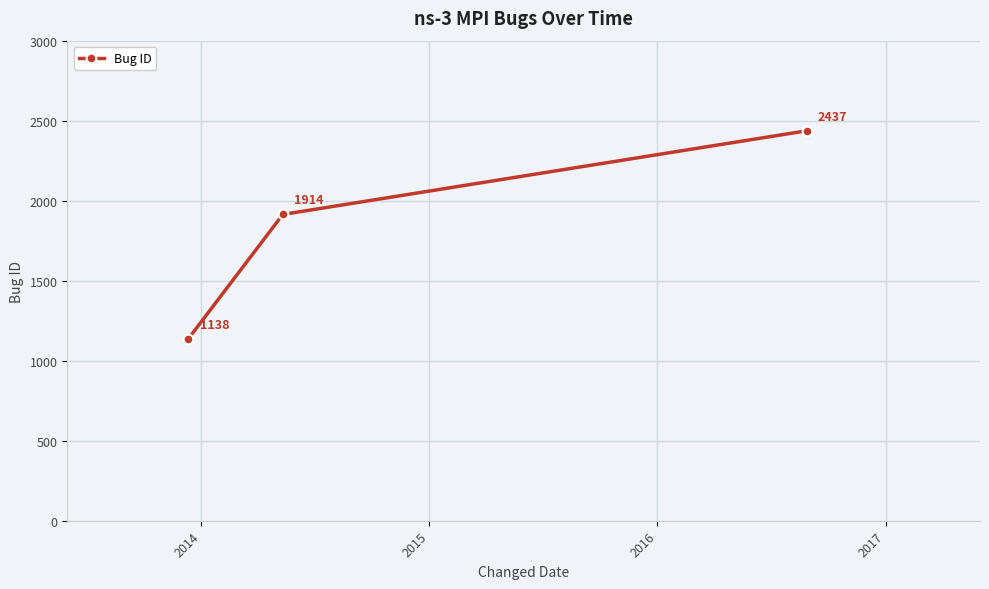

Reading left to right, list all the values displayed in this chart.

1138	1914	2437